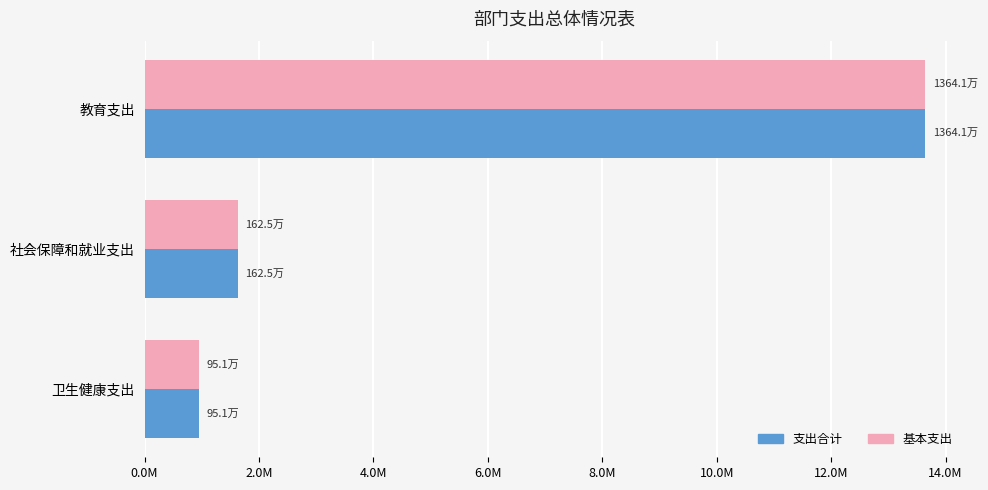

What are all the series names shown in the legend?

支出合计, 基本支出